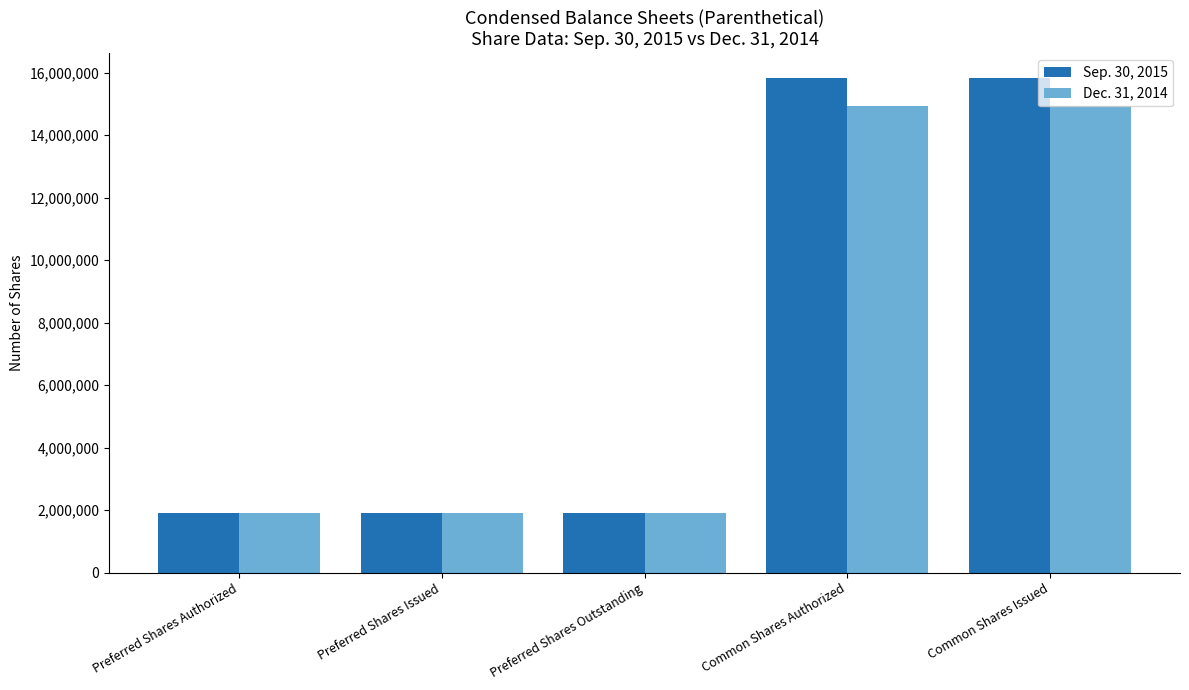

What position from the right is Preferred Shares Authorized?

5